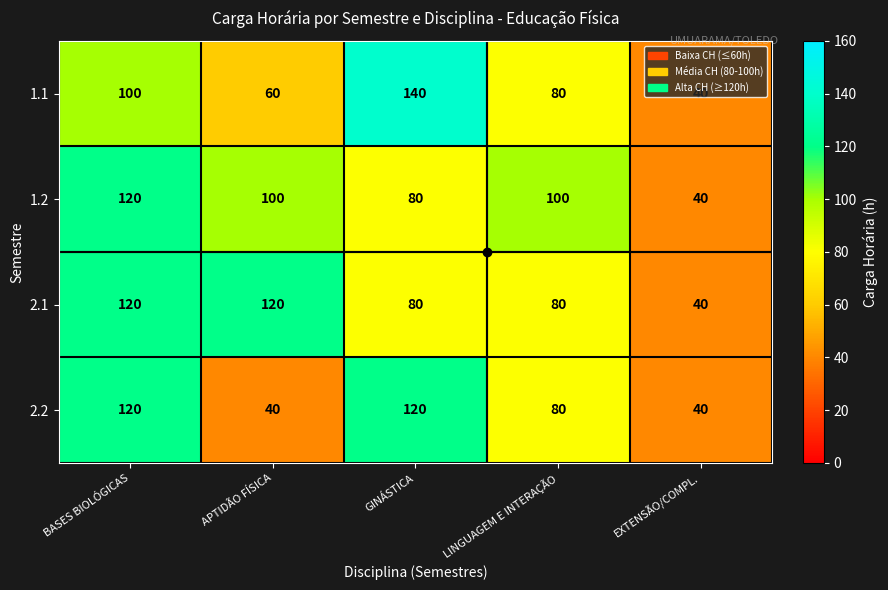

Read the 2.1 value at BASES BIOLÓGICAS, to the nearest 10.

120